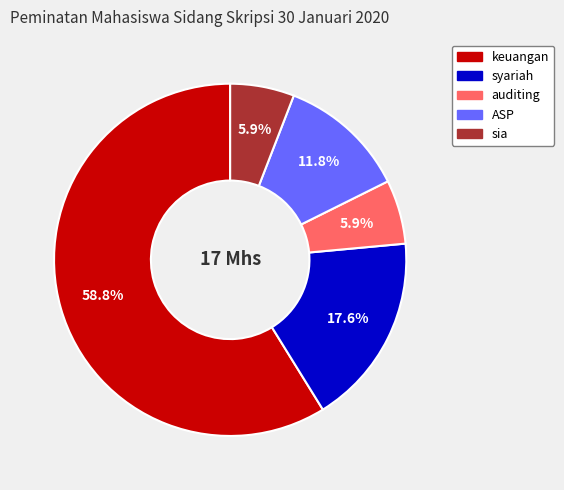

Is there any slice that represents more than half of the pie?

Yes